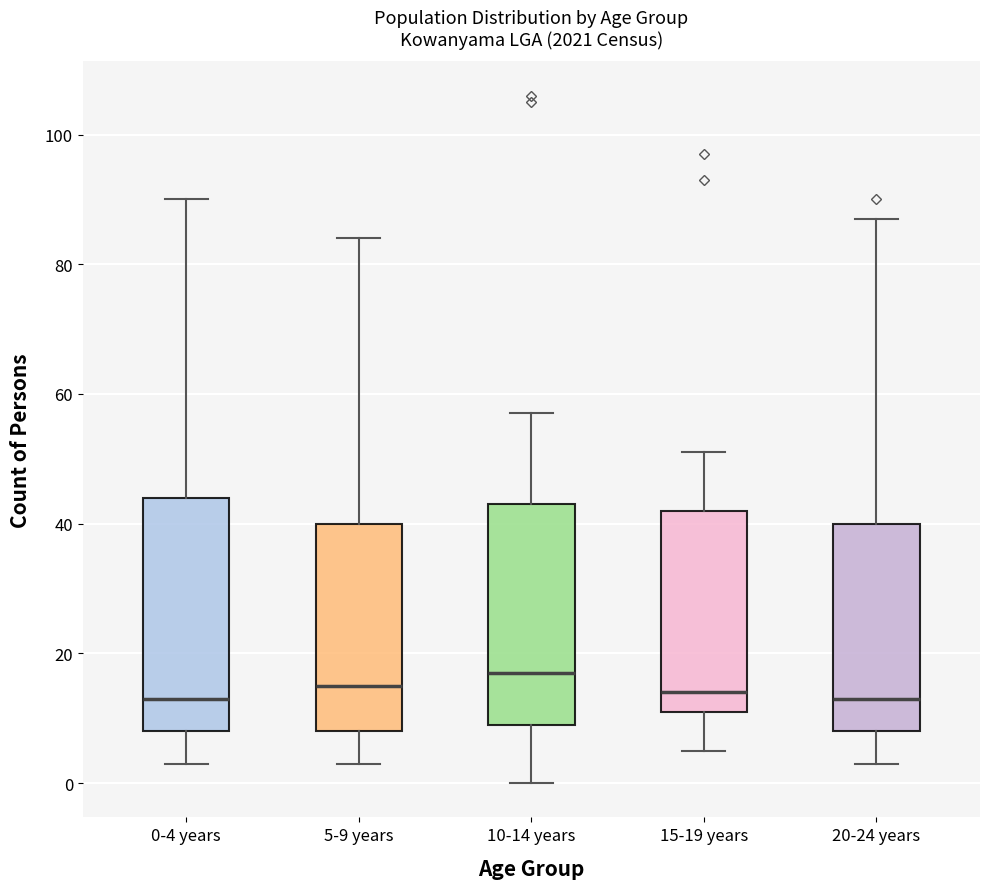

Reading left to right, read every box against the y-axis: the position of its median line, the range the box covers, and the ends of its whiskers. The values are not printed on the chart, so give them approximately, as read against the axis.

0-4 years: median 14, box 8 to 44, whiskers 4 to 90
5-9 years: median 16, box 8 to 40, whiskers 4 to 84
10-14 years: median 18, box 10 to 44, whiskers 0 to 58
15-19 years: median 14, box 12 to 42, whiskers 6 to 52
20-24 years: median 14, box 8 to 40, whiskers 4 to 88